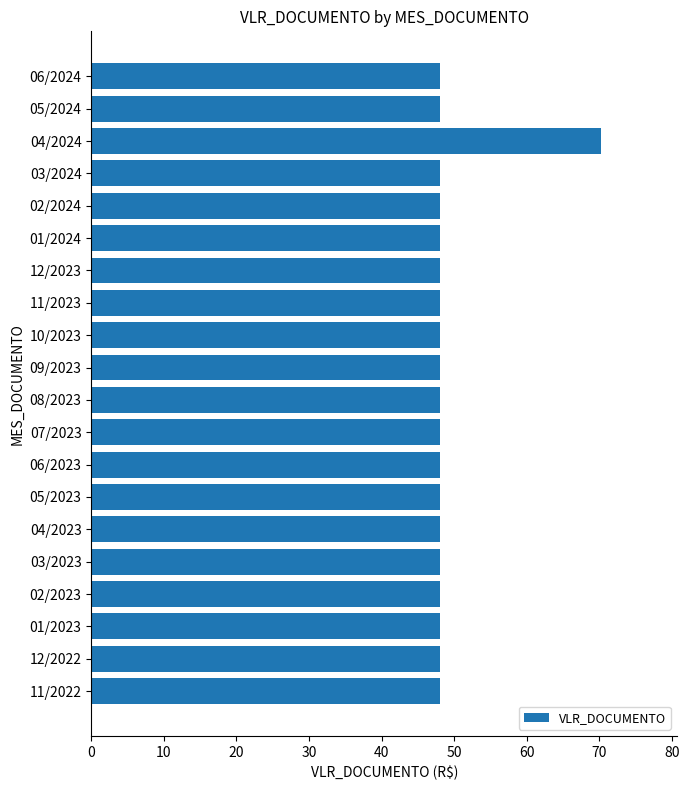

How many distinct data groups are displayed?

1